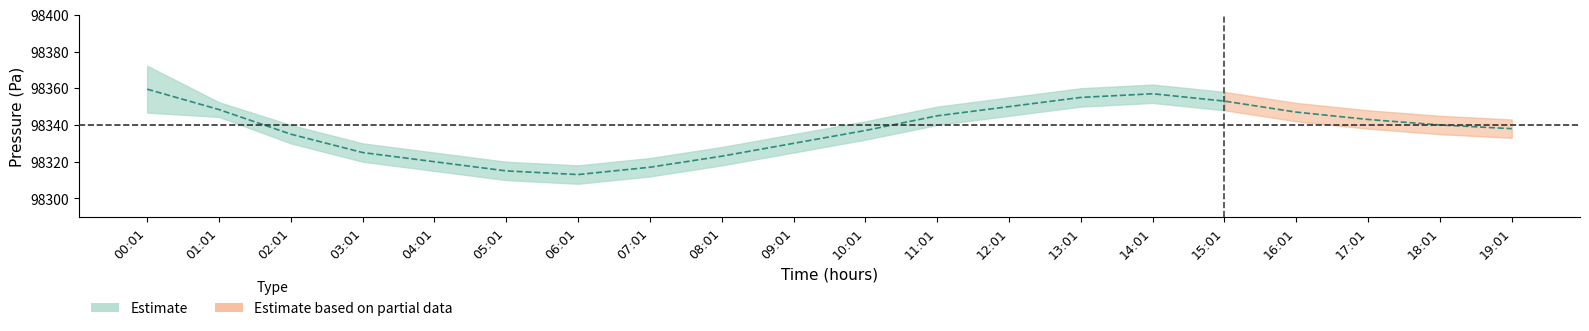

The pressure_lower series shows 59211.4 at 11:01. True or false?

False